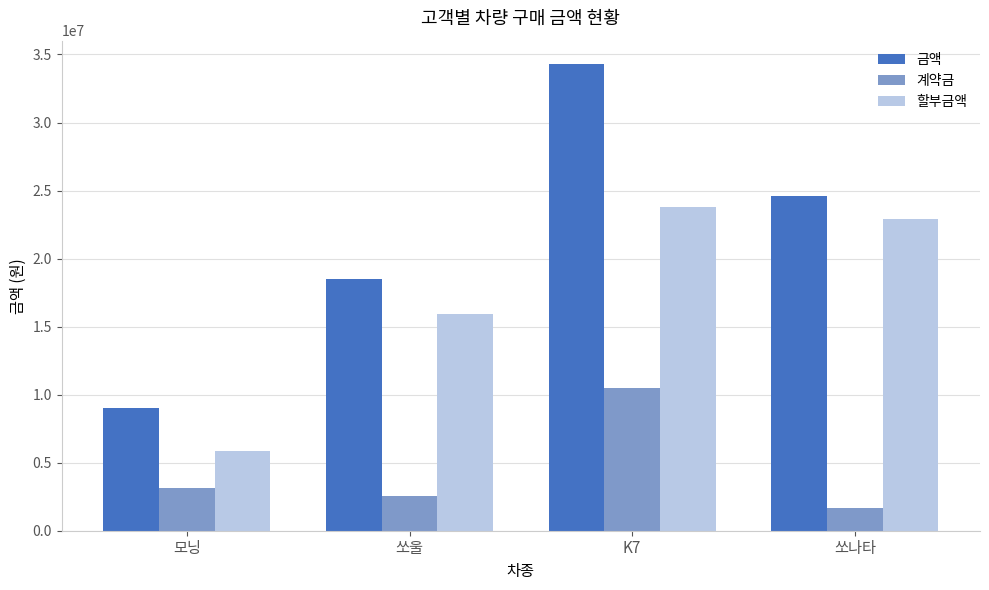

Which series changed the most between 모닝 and K7?

금액